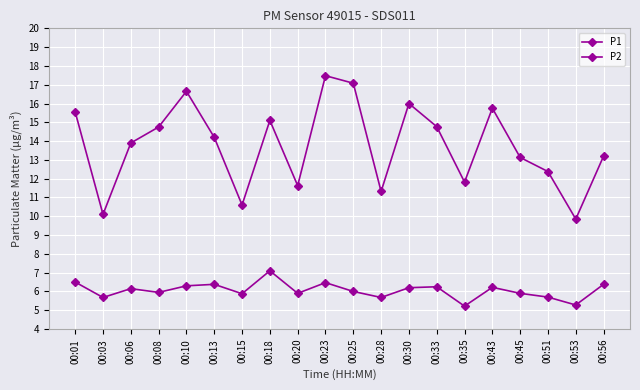

True or false: P2 and P1 cross at least once.

False